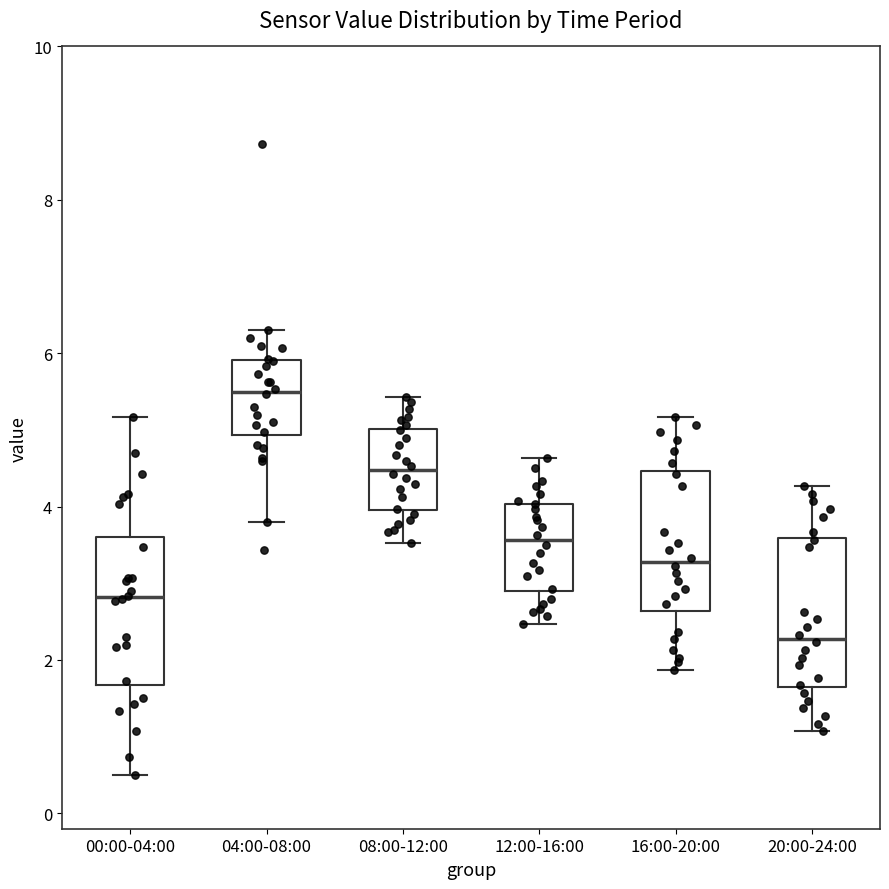

Reading left to right, transcribe this box plot: for each box, give where its median line is, the range the box spans, and where its two whiskers end, as read against the y-axis. The values are not printed on the chart, so give them approximately, as read against the axis.

00:00-04:00: median 2.8, box 1.6 to 3.6, whiskers 0.6 to 5.2
04:00-08:00: median 5.6, box 5.0 to 6.0, whiskers 3.8 to 6.4
08:00-12:00: median 4.4, box 4.0 to 5.0, whiskers 3.6 to 5.4
12:00-16:00: median 3.6, box 2.8 to 4.0, whiskers 2.4 to 4.6
16:00-20:00: median 3.2, box 2.6 to 4.4, whiskers 1.8 to 5.2
20:00-24:00: median 2.2, box 1.6 to 3.6, whiskers 1.0 to 4.2